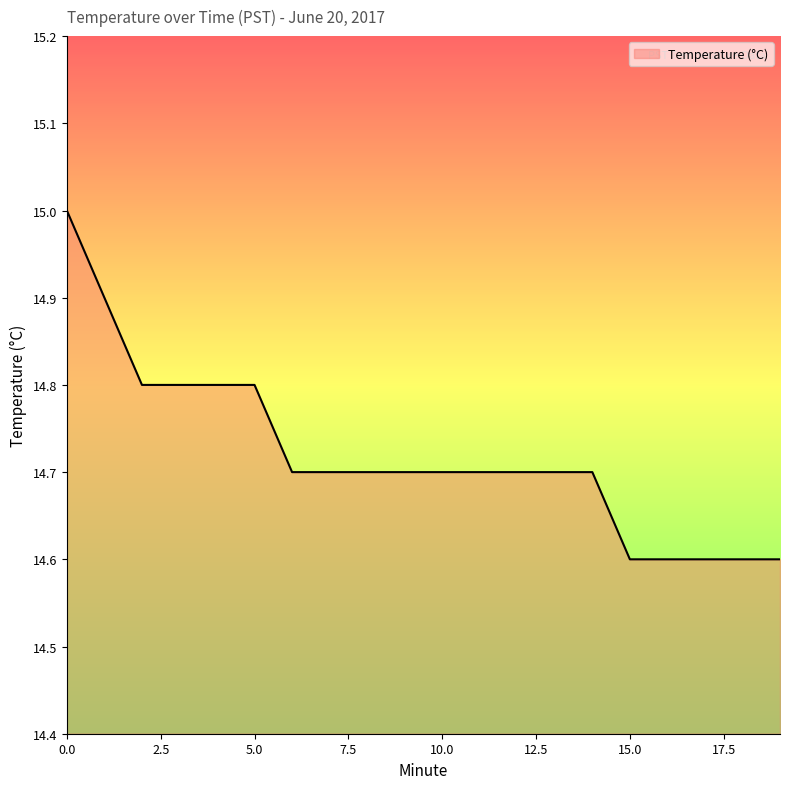

What is the smallest value displayed?

14.6